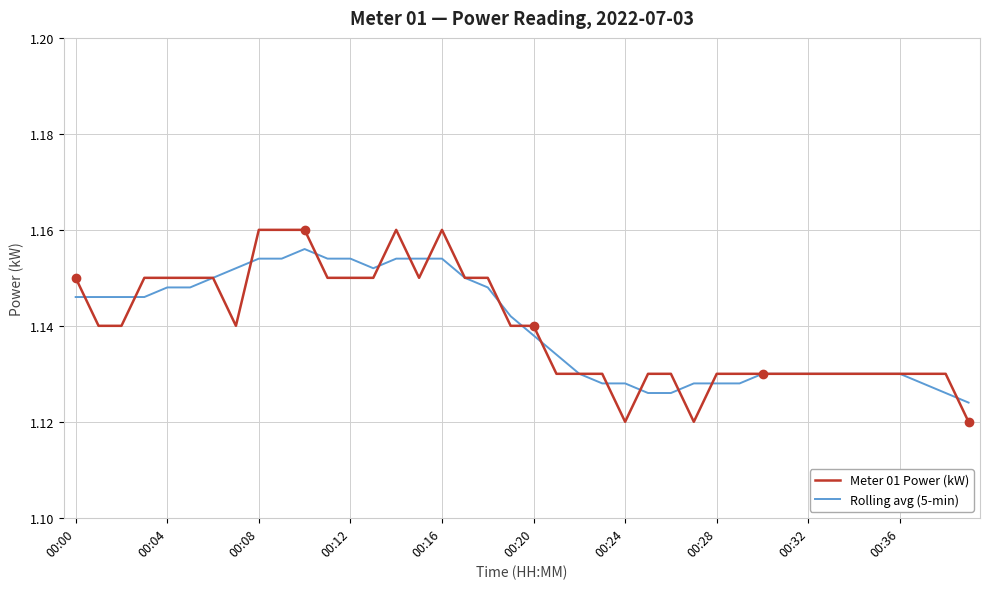

Is this an area chart (filled region under the line)?

No